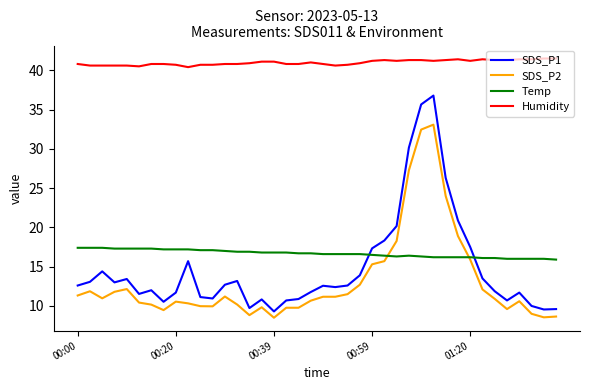

Which series has the largest total across all categories?

Humidity